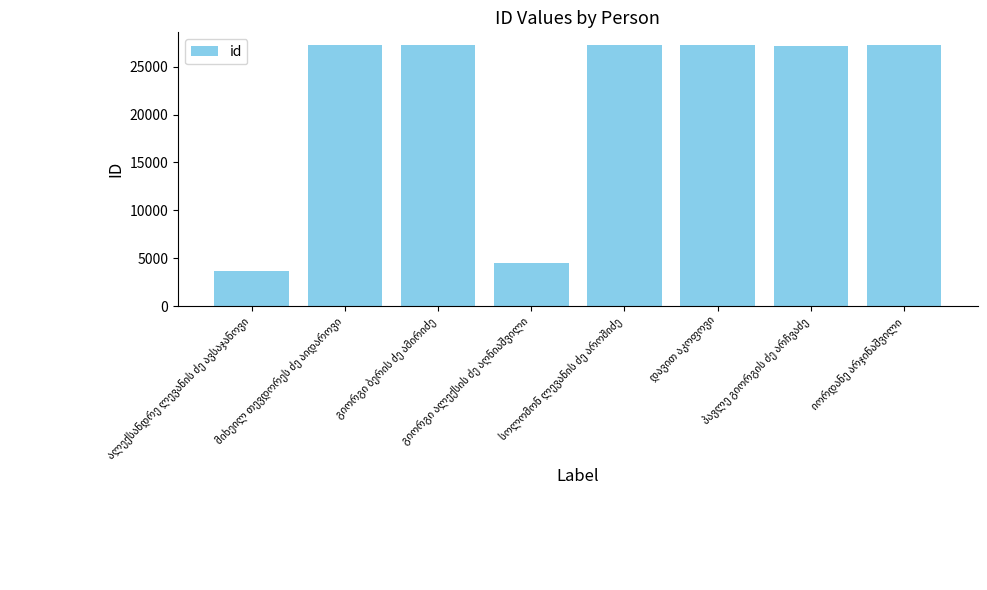

What is the smallest value displayed?

3708